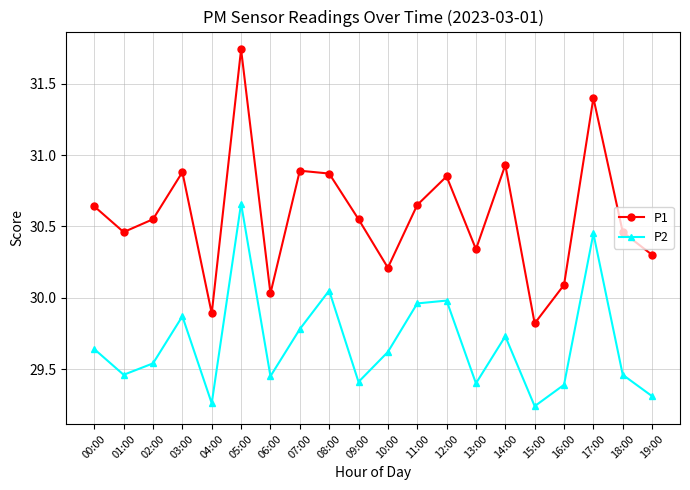

How many distinct data groups are displayed?

2